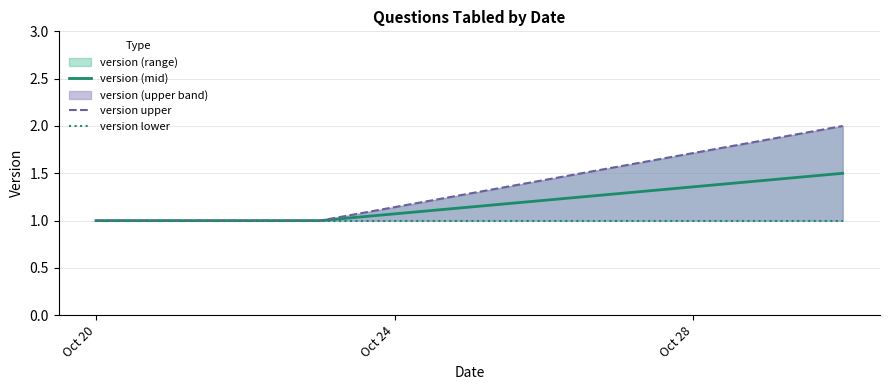

List the labels in order of version lower value, smallest first.

Oct 20, Oct 24, Oct 28